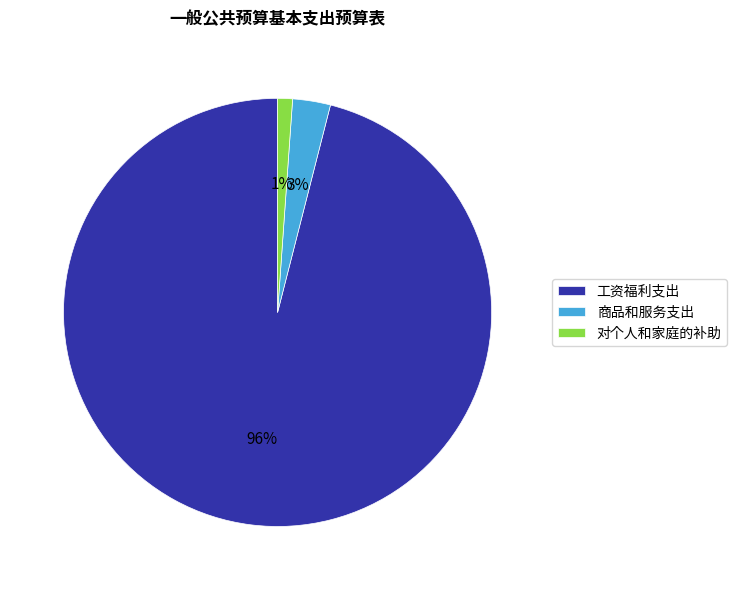

Is there a majority slice in this chart?

Yes